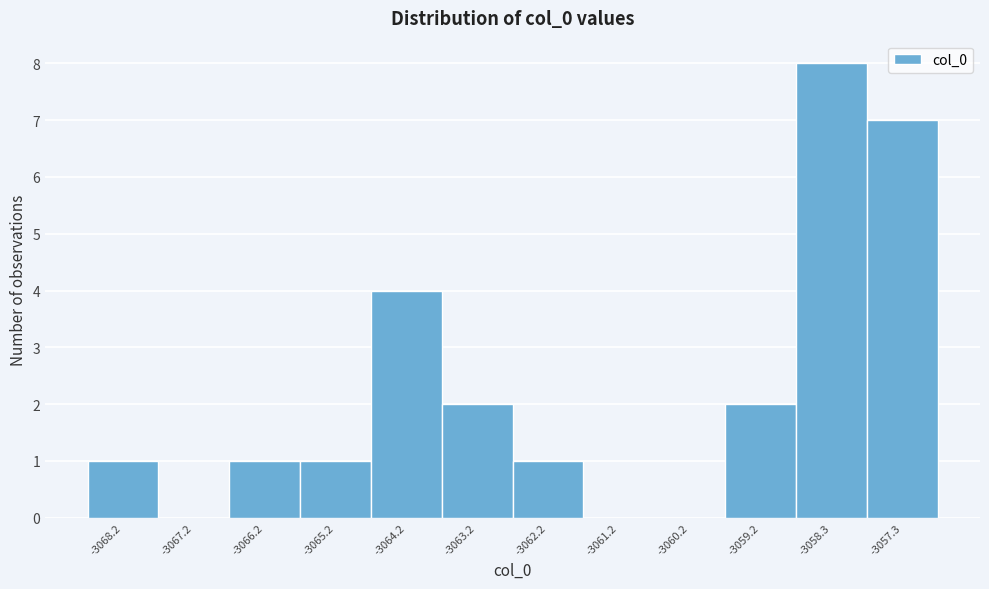

Reading right to left, transcribe all the data shown in this chart.

-3057.3=7	-3058.3=8	-3059.2=2	-3060.2=0	-3061.2=0	-3062.2=1	-3063.2=2	-3064.2=4	-3065.2=1	-3066.2=1	-3067.2=0	-3068.2=1